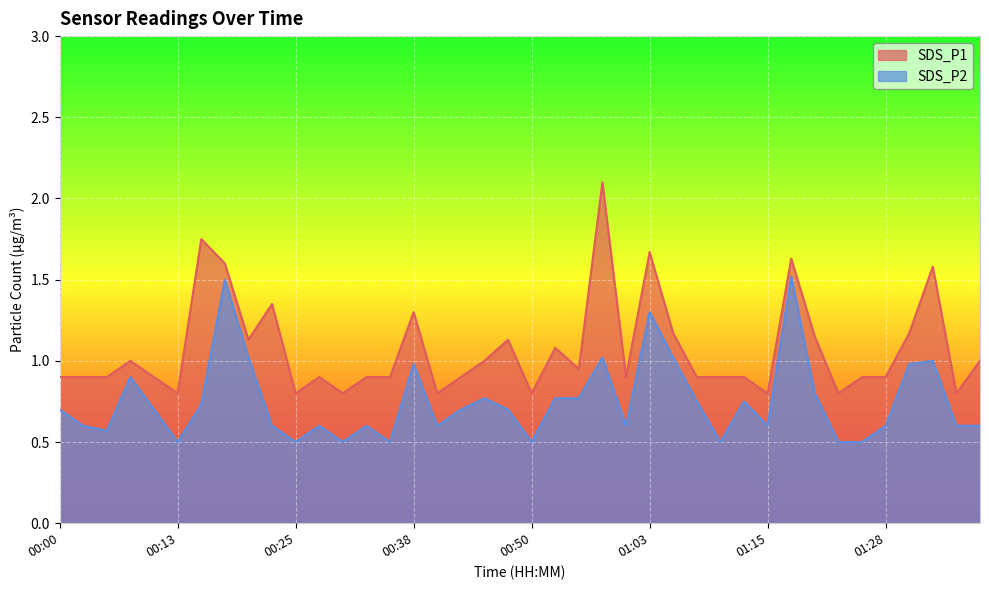

List the labels in order of SDS_P1 value, smallest first.

00:13, 00:25, 00:30, 00:40, 00:50, 01:15, 01:23, 01:35, 00:00, 00:03, 00:05, 00:10, 00:28, 00:33, 00:35, 00:43, 01:00, 01:08, 01:10, 01:13, 01:25, 01:28, 00:55, 00:08, 00:45, 01:37, 00:53, 00:20, 00:48, 01:20, 01:05, 01:30, 00:38, 00:23, 01:32, 00:18, 01:18, 01:03, 00:15, 00:58